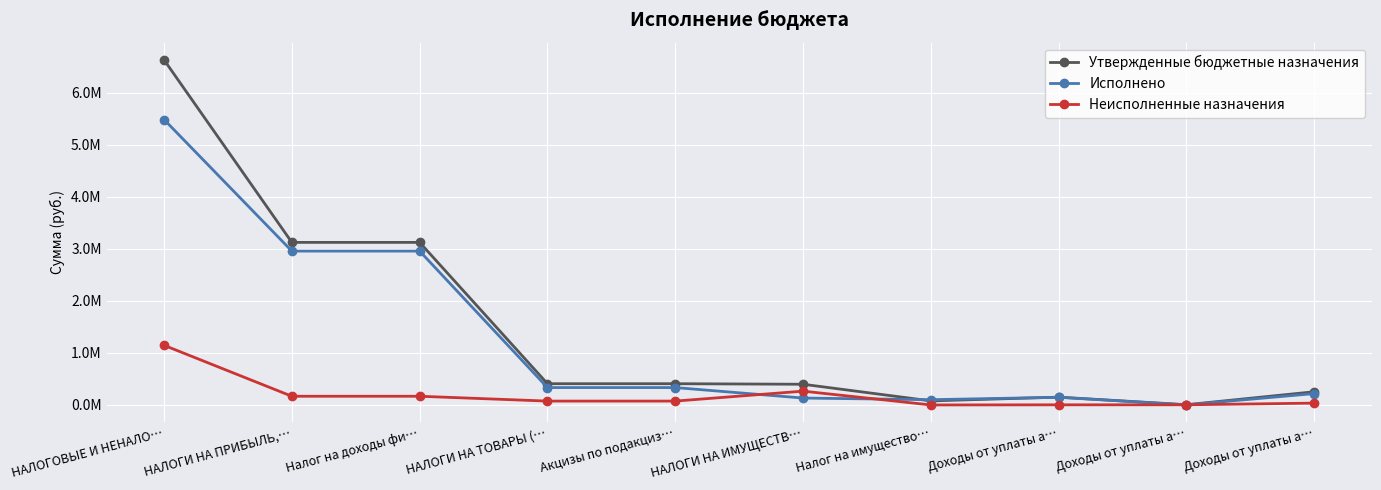

Does the chart have visible grid lines?

Yes